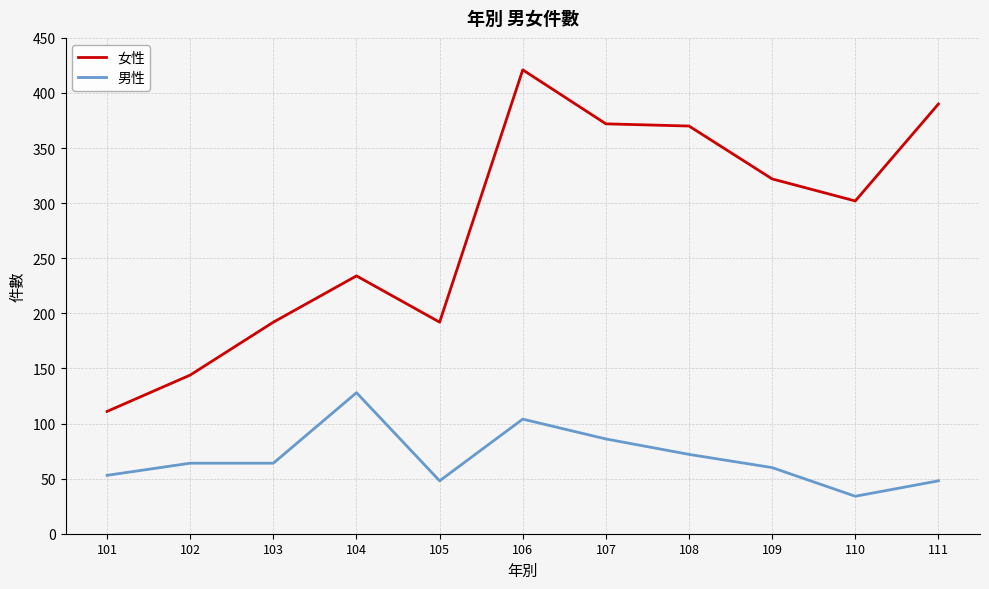

Where is 女性 nearest to the value 266?

104